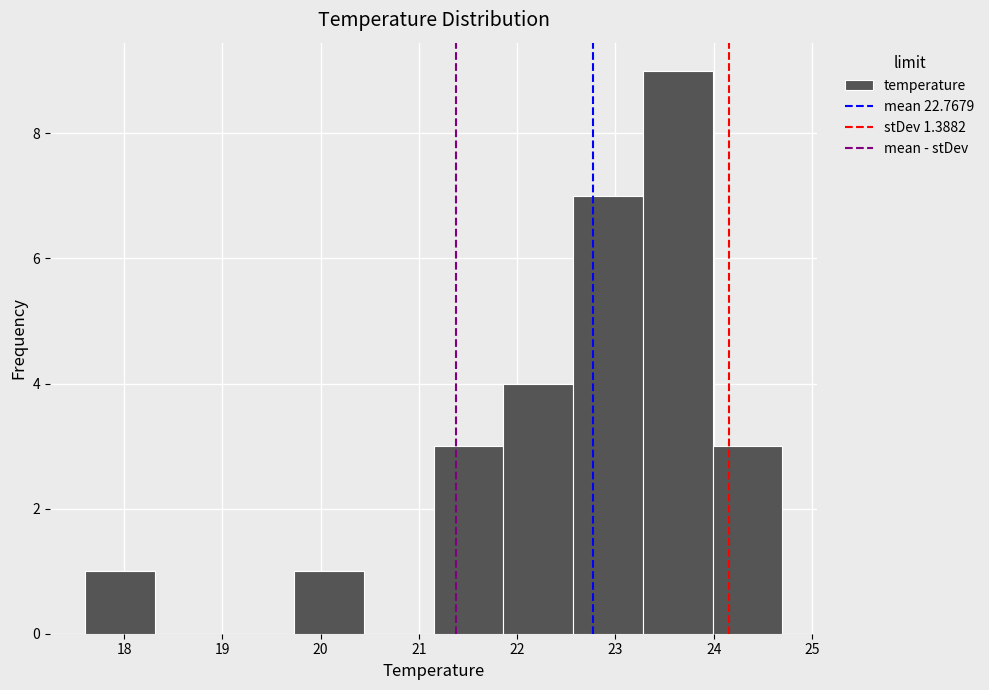

Over which range of the x-axis is the bar tallest?

23.28 to 23.99